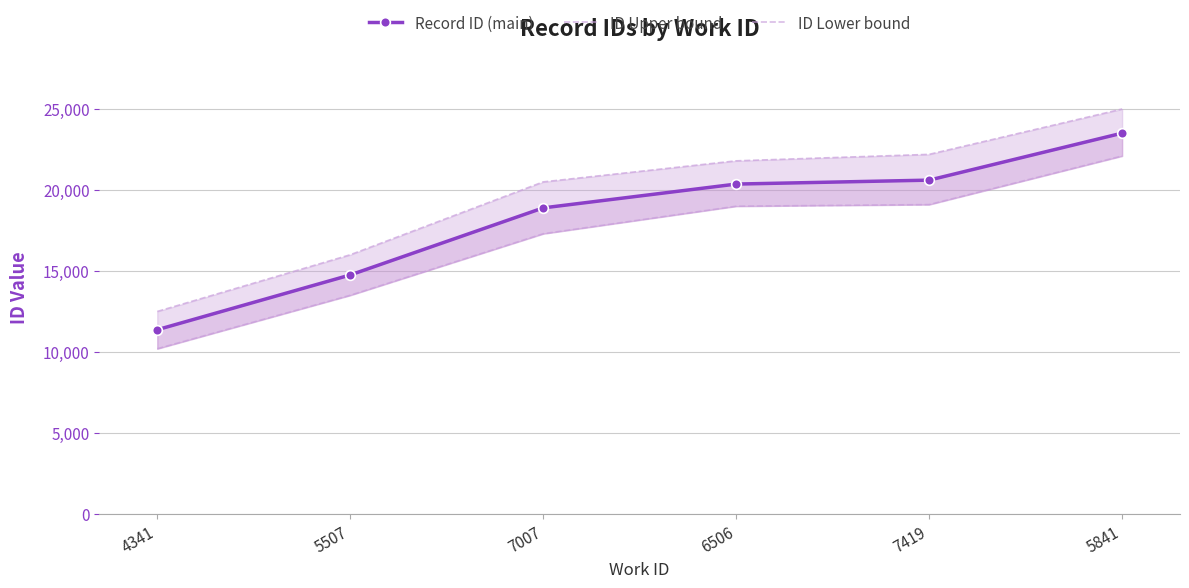

Is this an area chart (filled region under the line)?

No